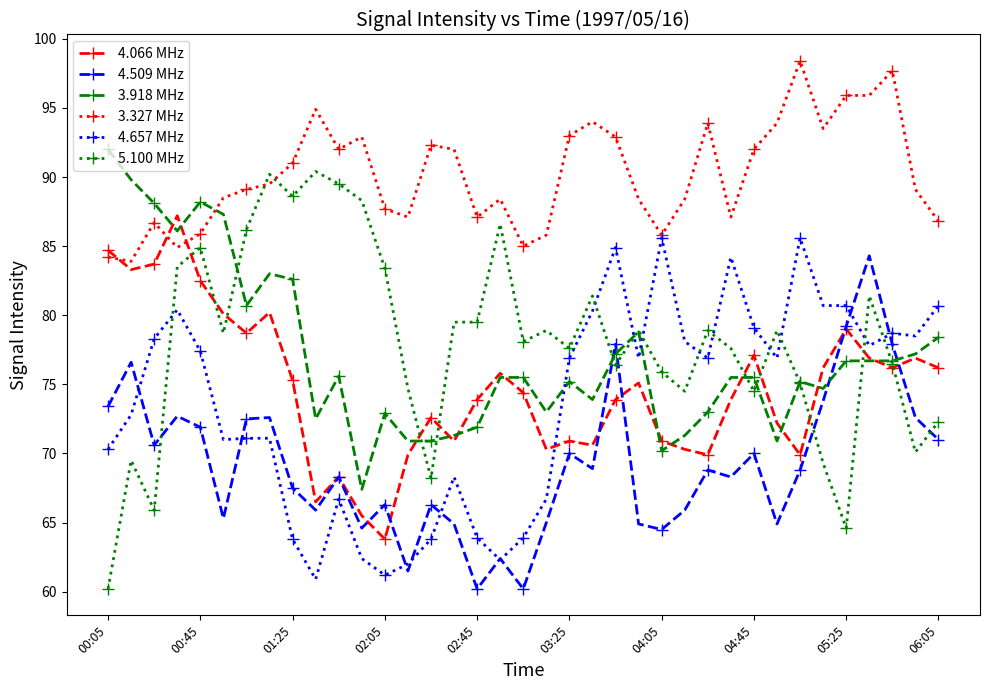

What is the highest value of the 4.509 MHz series?

84.3